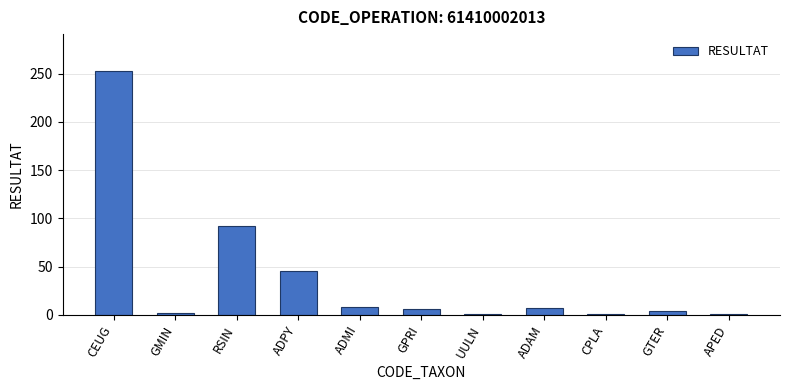

What is the smallest value displayed?

1